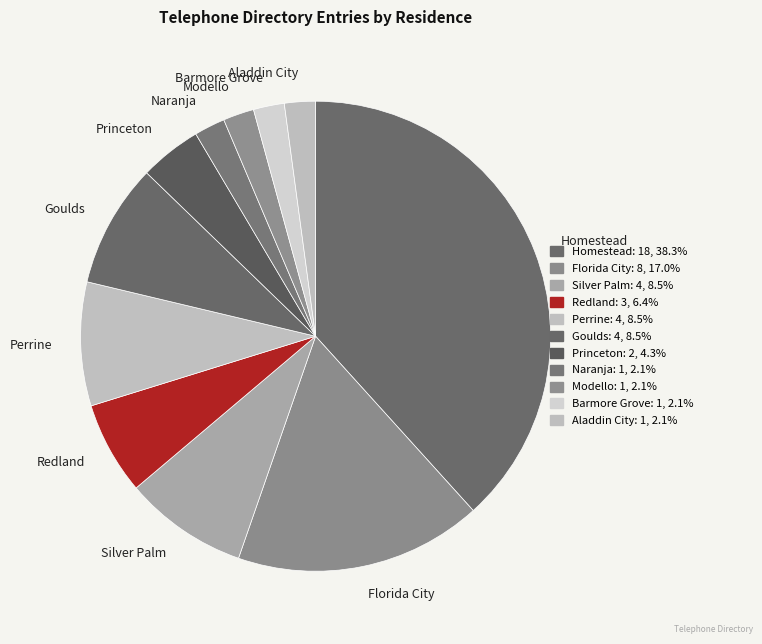

Is the sum of Homestead and Perrine greater than half?

No